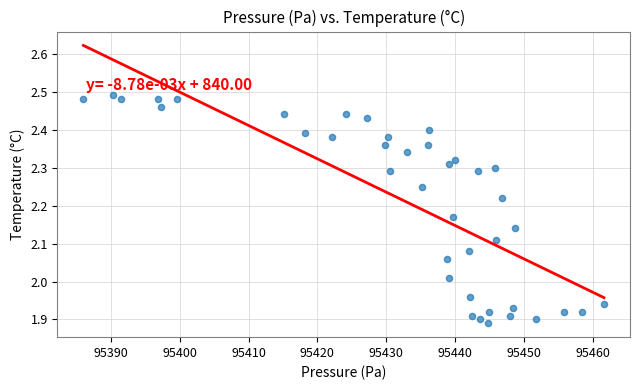

What is the range of Y values (max minus min)?

0.6